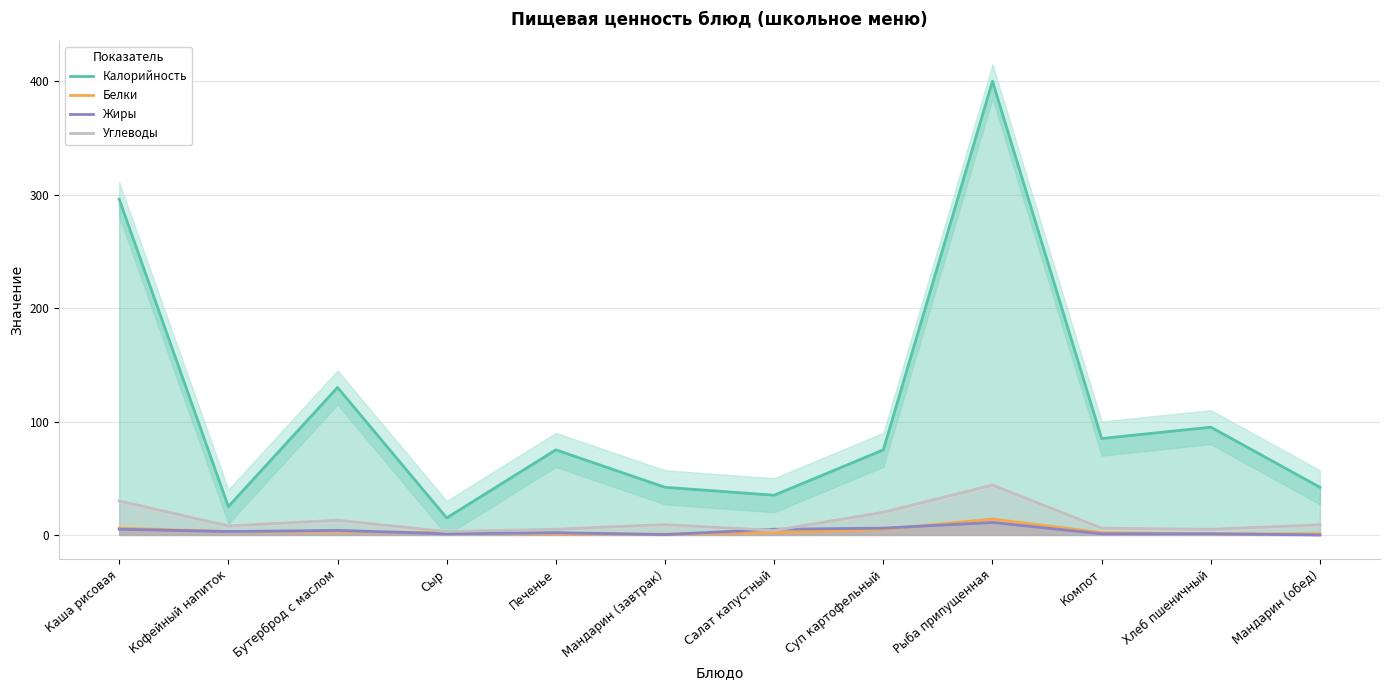

True or false: Калорийность and Жиры intersect in this chart.

False